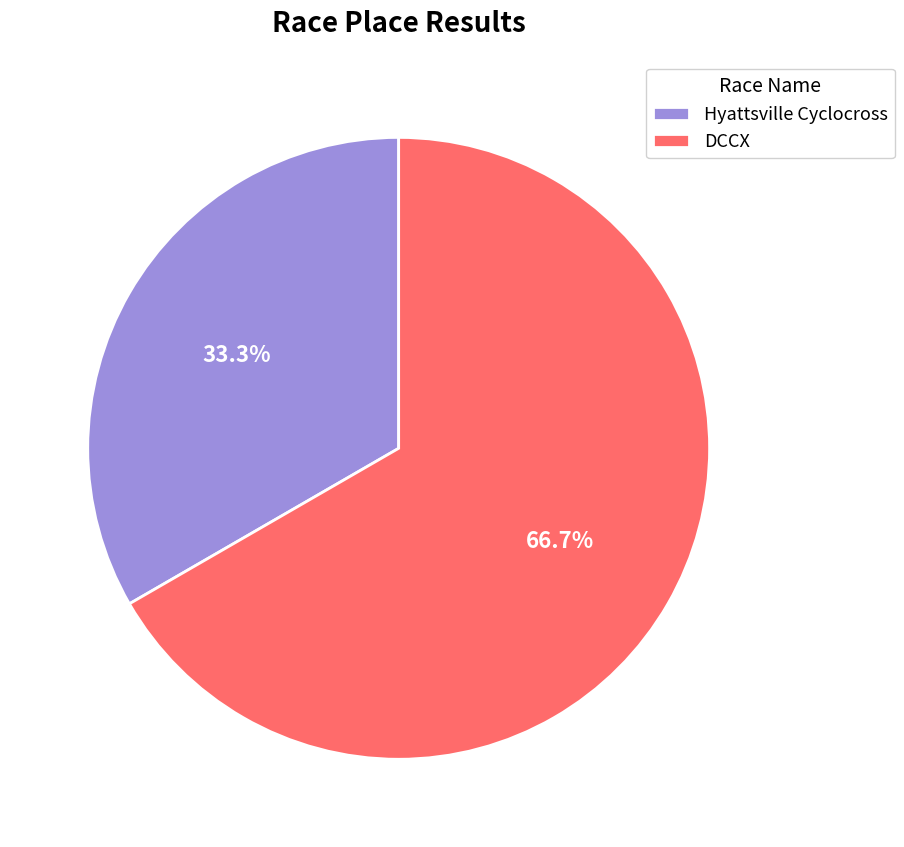

Which category accounts for the majority?

DCCX